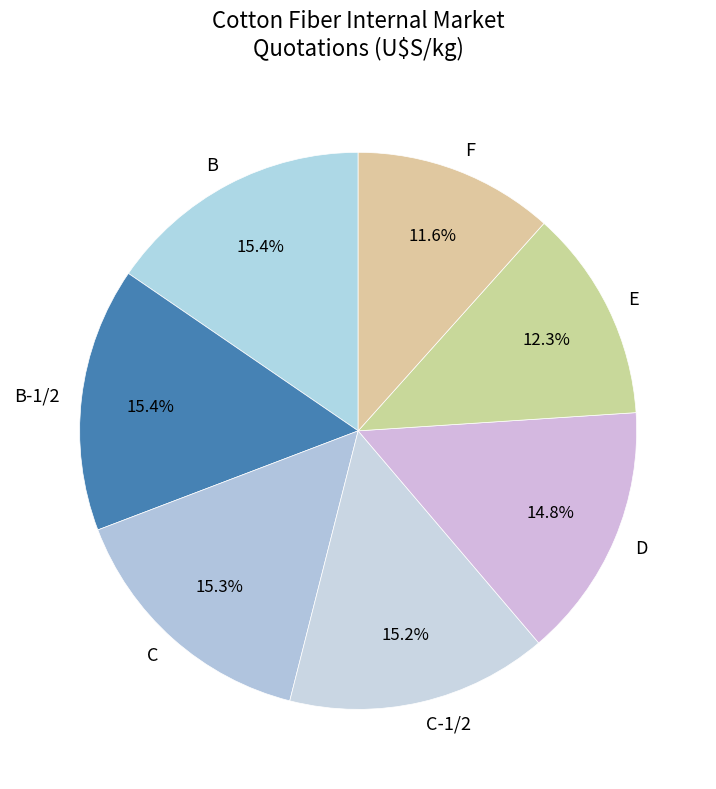

What is the smallest slice in the pie chart?

F